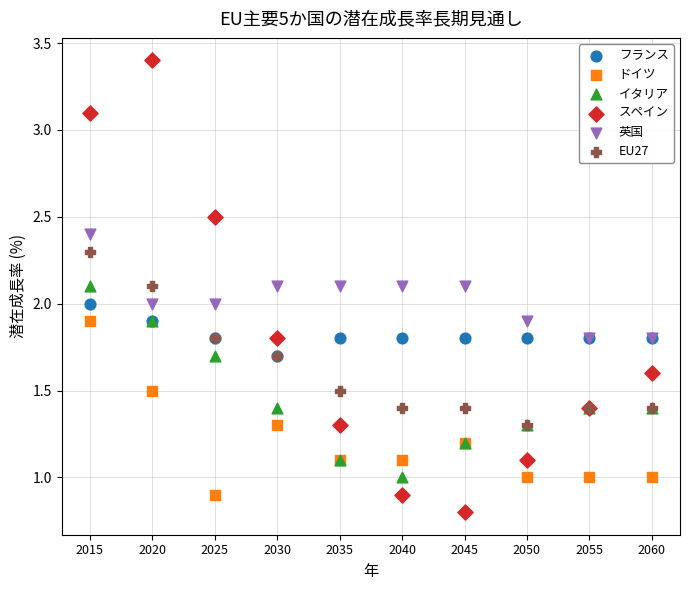

Which series reaches the minimum Y coordinate?

スペイン